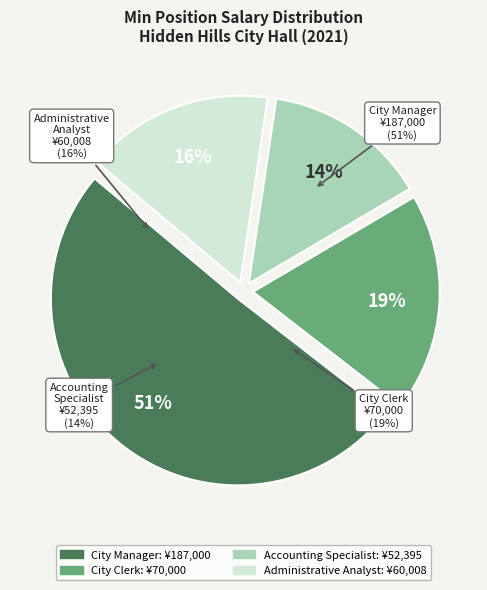

What is the ratio of the value at City Manager to the value at City Clerk?

2.7